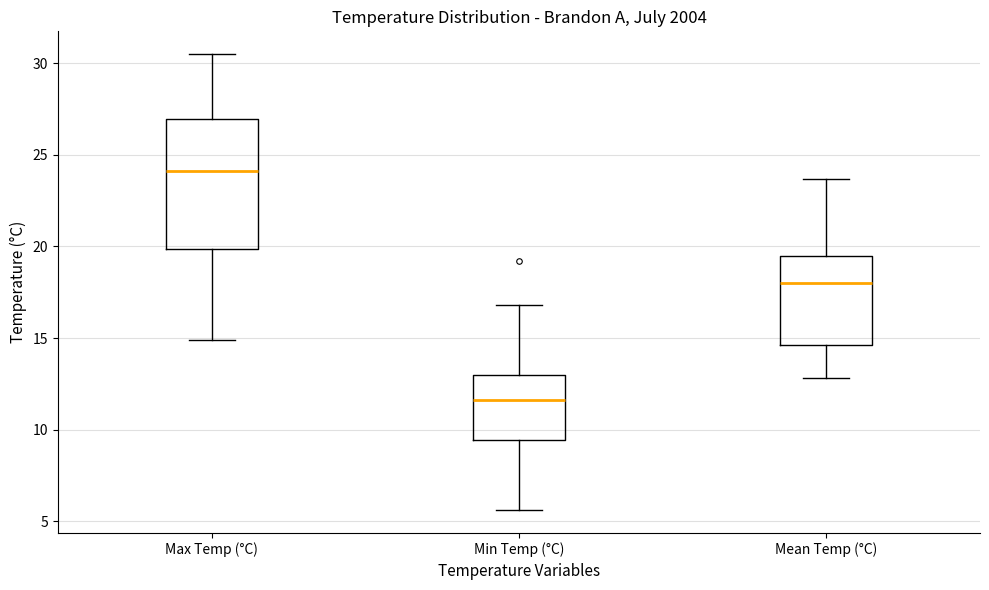

Reading left to right, transcribe this box plot: for each box, give where its median line is, the range the box spans, and where its two whiskers end, as read against the y-axis. The values are not printed on the chart, so give them approximately, as read against the axis.

Max Temp (°C): median 24.0, box 20.0 to 27.0, whiskers 15.0 to 30.5
Min Temp (°C): median 11.5, box 9.5 to 13.0, whiskers 5.5 to 17.0
Mean Temp (°C): median 18.0, box 14.5 to 19.5, whiskers 13.0 to 23.5